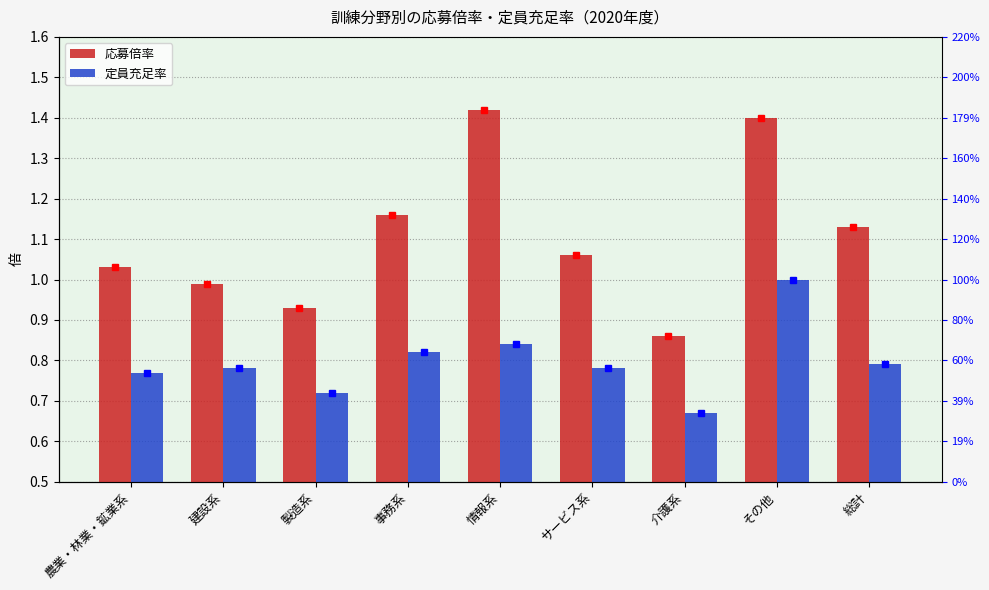

Rank the categories by 定員充足率 value from highest to lowest.

その他, 情報系, 事務系, 総計, 建設系, サービス系, 農業・林業・鉱業系, 製造系, 介護系